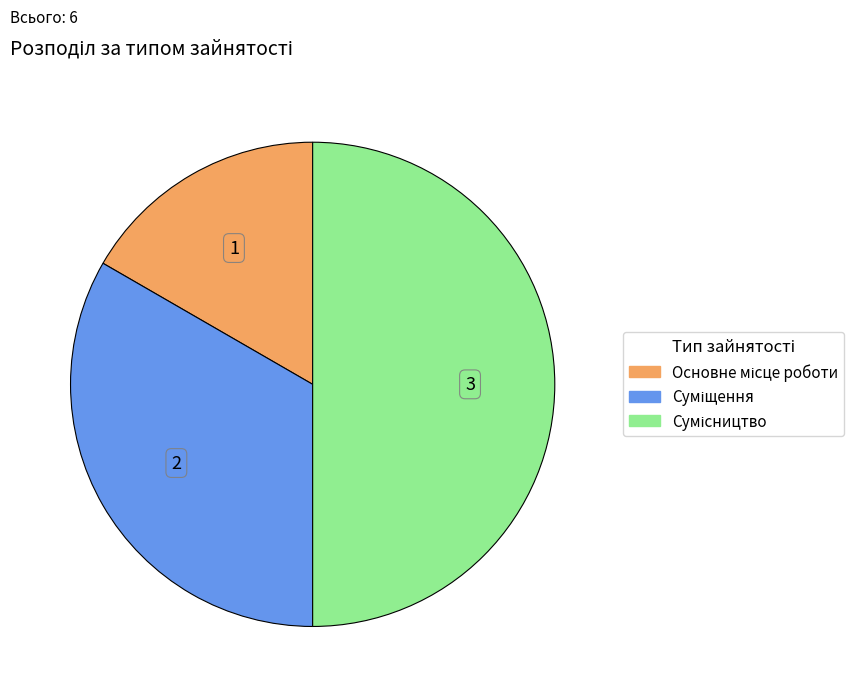

Which category has the smallest portion of the pie?

Основне місце роботи